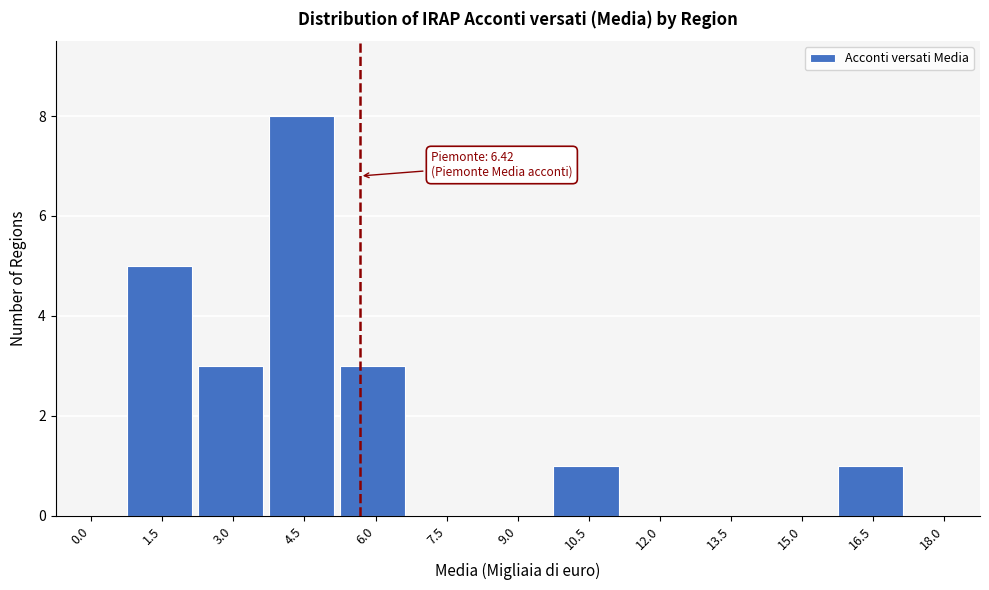

Reading left to right, transcribe all the data shown in this chart.

0.0=0	1.5=5	3.0=3	4.5=8	6.0=3	7.5=0	9.0=0	10.5=1	12.0=0	13.5=0	15.0=0	16.5=1	18.0=0